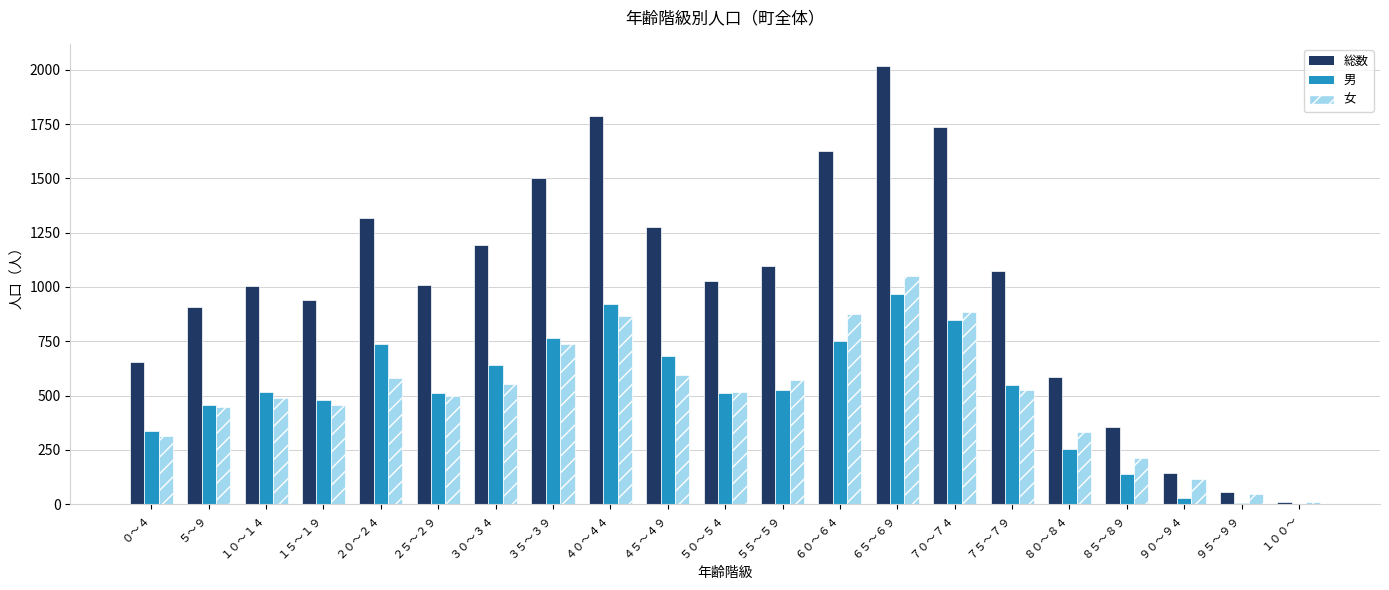

Which series changed the most between ２５～２９ and ６５～６９?

総数